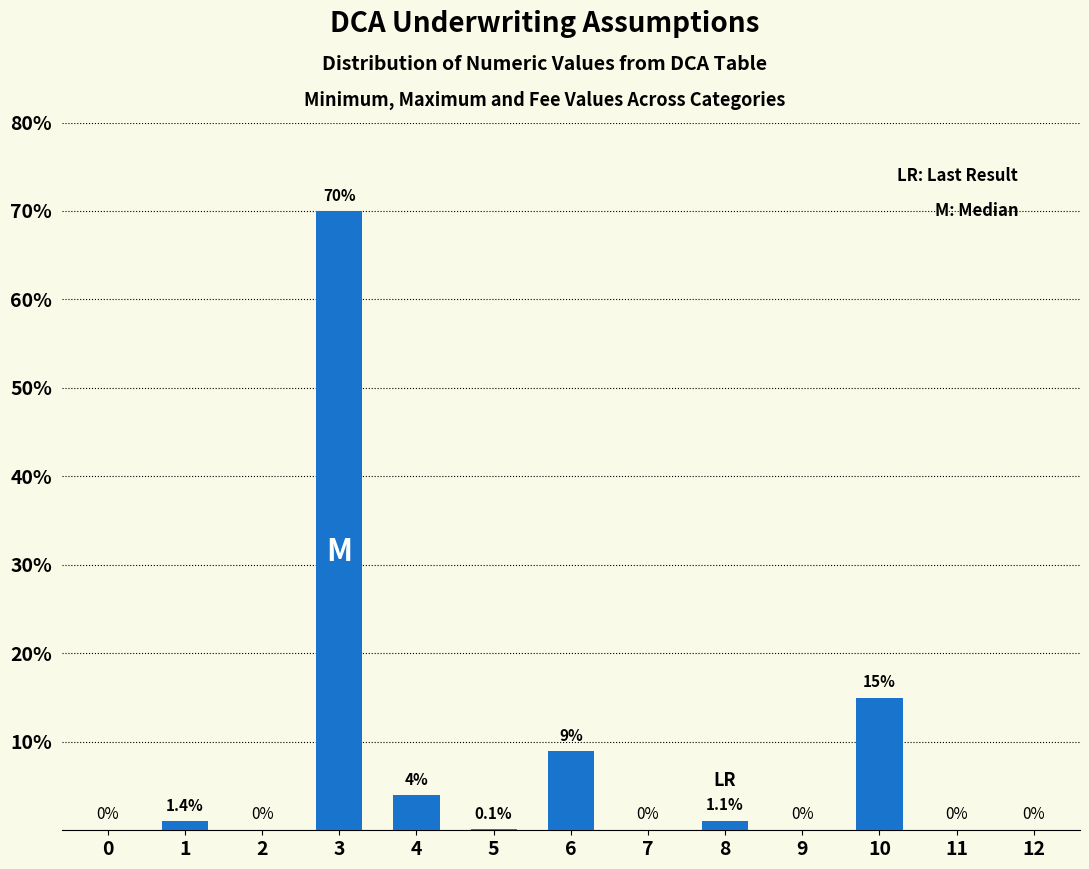

Reading left to right, what are all the values shown in this chart?

0=0.0	1=1.0	2=0.0	3=70.0	4=4.0	5=0.1	6=9.0	7=0.0	8=1.1	9=0.0	10=15.0	11=0.0	12=0.0